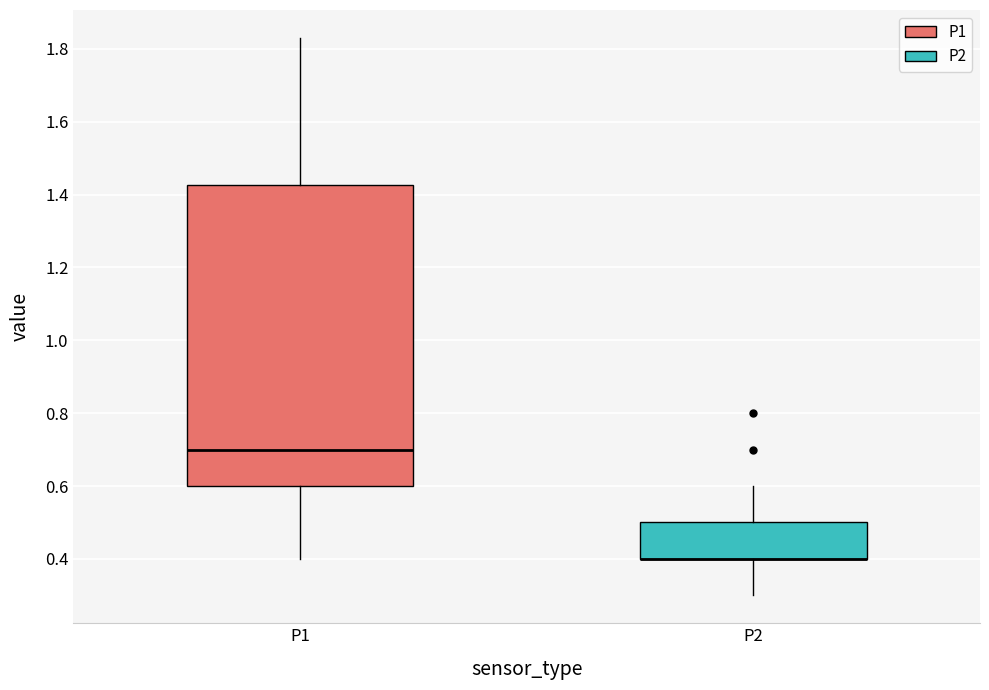

Which box is the tallest, from its lower edge to its upper edge?

P1